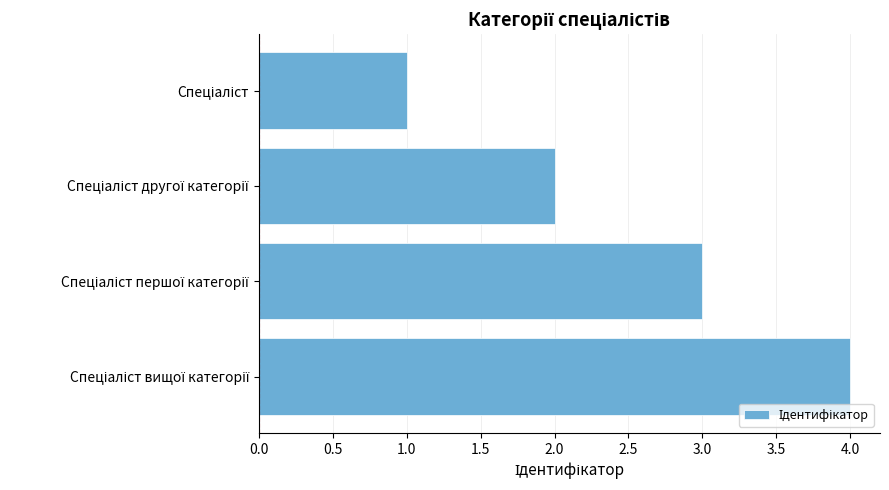

What is the greatest value displayed?

4